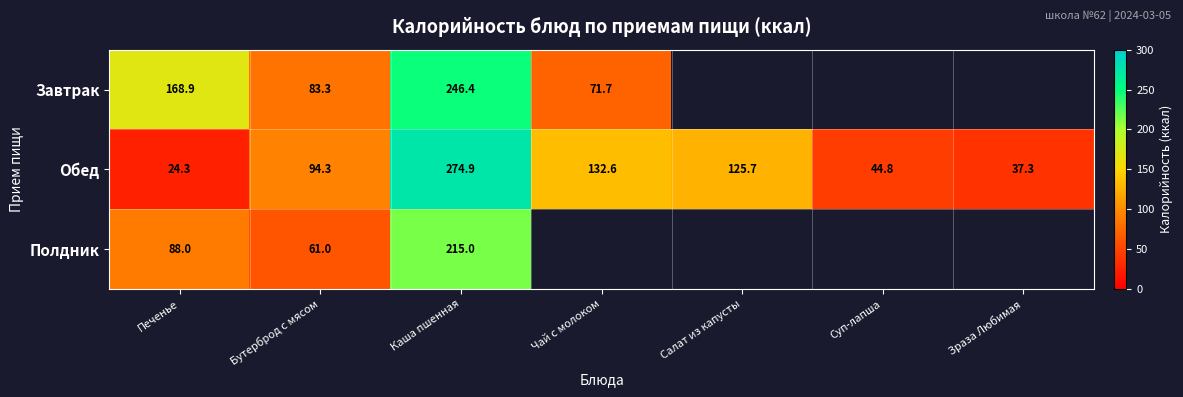

At which label does Обед reach its minimum?

Печенье